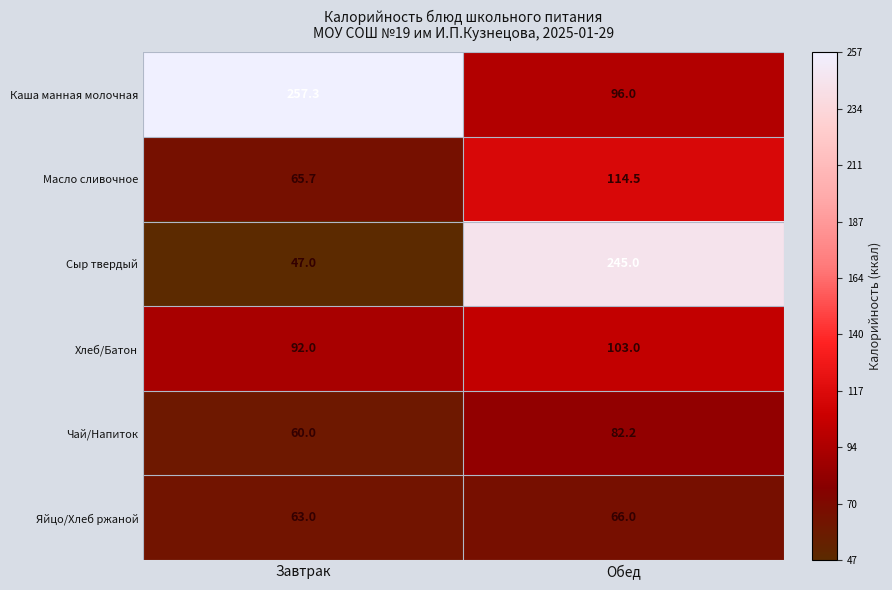

What is the spread (max minus min) of values at Завтрак?

210.3